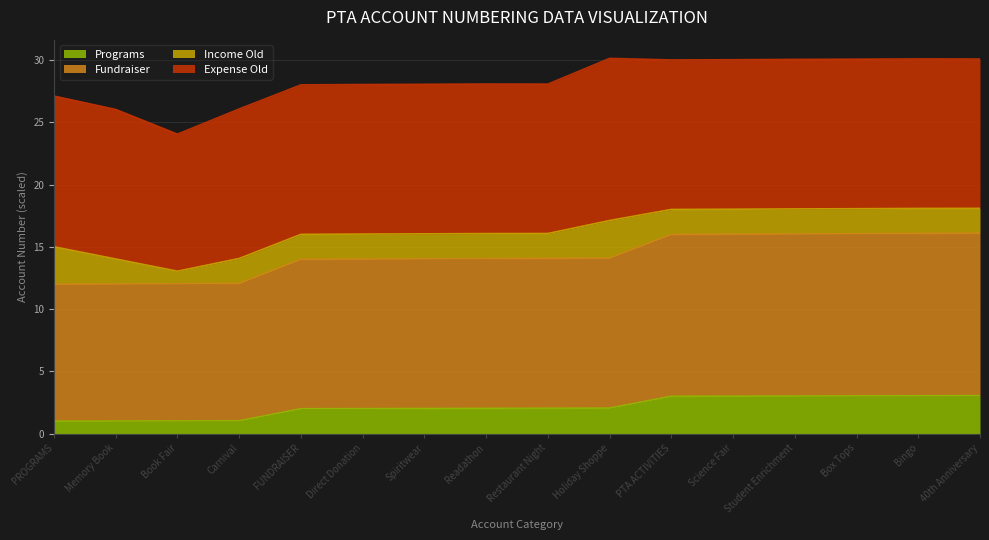

Where is Fundraiser nearest to the value 14?

FUNDRAISER